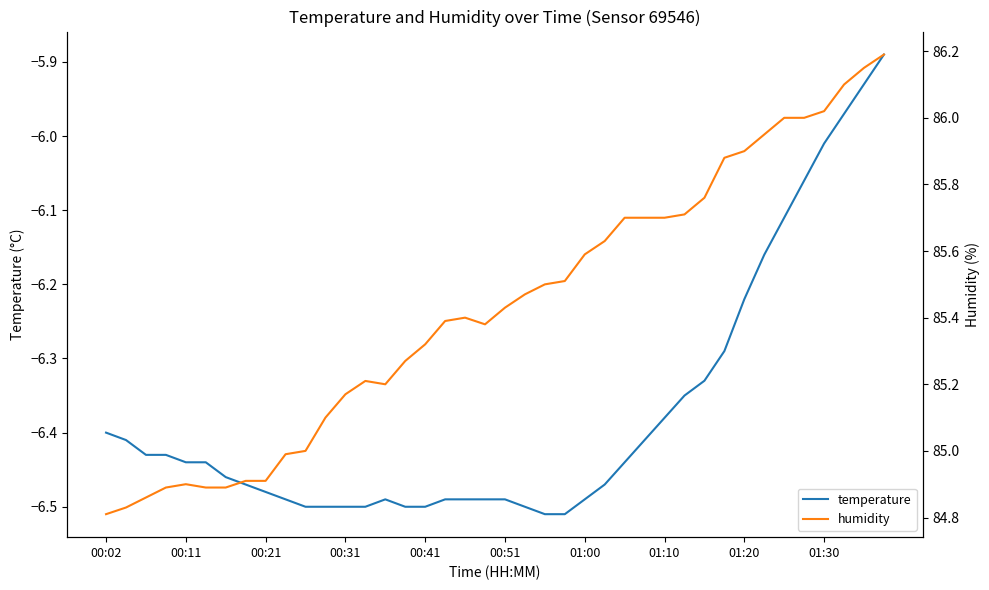

Rank the series by their average value, from lowest to highest.

temperature, humidity